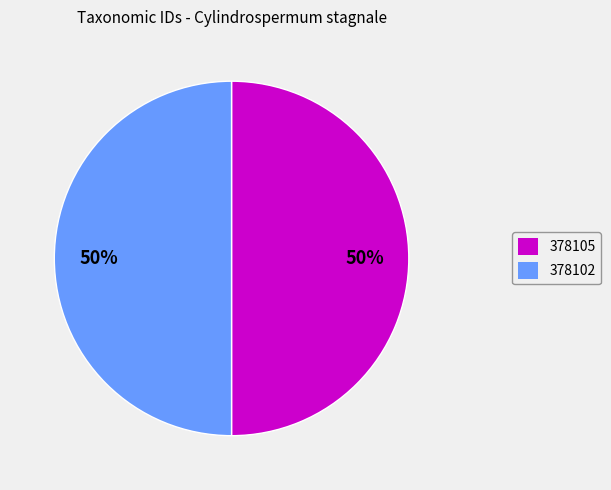

What percentage is the 378102 slice, to the nearest percent?

50%